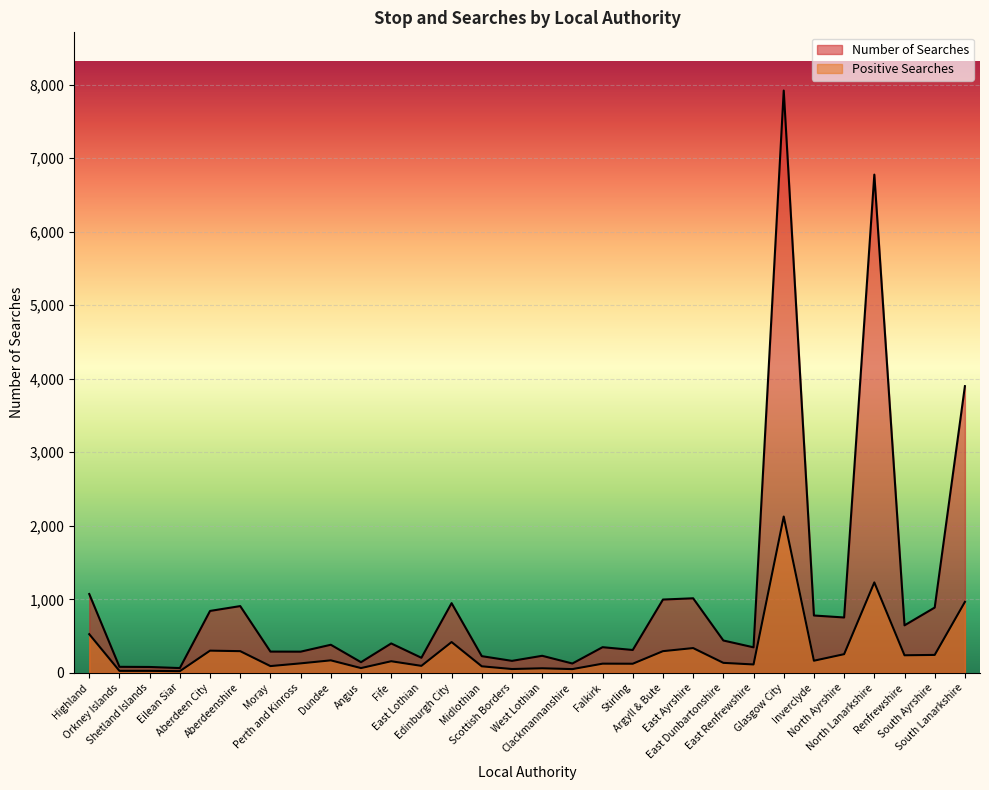

Reading left to right, what are all the values shown in this chart?

Positive Searches: Highland=526	Orkney Islands=27	Shetland Islands=27	Eilean Siar=23	Aberdeen City=302	Aberdeenshire=295	Moray=92	Perth and Kinross=129	Dundee=170	Angus=65	Fife=158	East Lothian=95	Edinburgh City=419	Midlothian=89	Scottish Borders=52	West Lothian=62	Clackmannanshire=51	Falkirk=125	Stirling=124	Argyll & Bute=295	East Ayrshire=337	East Dunbartonshire=136	East Renfrewshire=114	Glasgow City=2126	Inverclyde=165	North Ayrshire=254	North Lanarkshire=1230	Renfrewshire=239	South Ayrshire=244	South Lanarkshire=965
Number of Searches: Highland=1072	Orkney Islands=82	Shetland Islands=80	Eilean Siar=65	Aberdeen City=842	Aberdeenshire=908	Moray=289	Perth and Kinross=288	Dundee=382	Angus=145	Fife=400	East Lothian=205	Edinburgh City=948	Midlothian=227	Scottish Borders=163	West Lothian=232	Clackmannanshire=127	Falkirk=349	Stirling=311	Argyll & Bute=997	East Ayrshire=1014	East Dunbartonshire=440	East Renfrewshire=347	Glasgow City=7919	Inverclyde=780	North Ayrshire=753	North Lanarkshire=6776	Renfrewshire=646	South Ayrshire=888	South Lanarkshire=3899